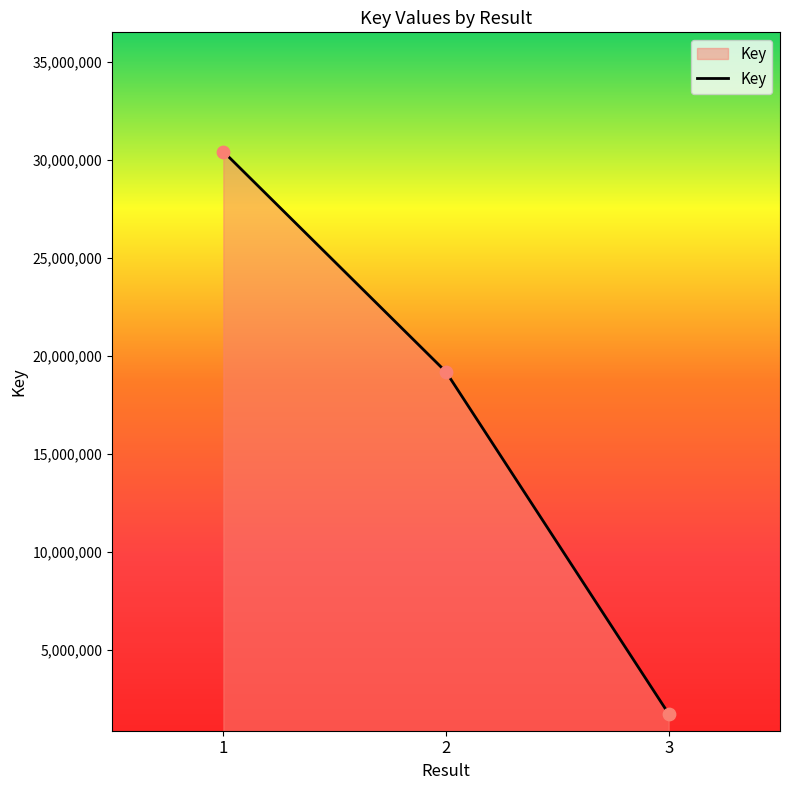

Which has a higher value, 1 or 2?

1